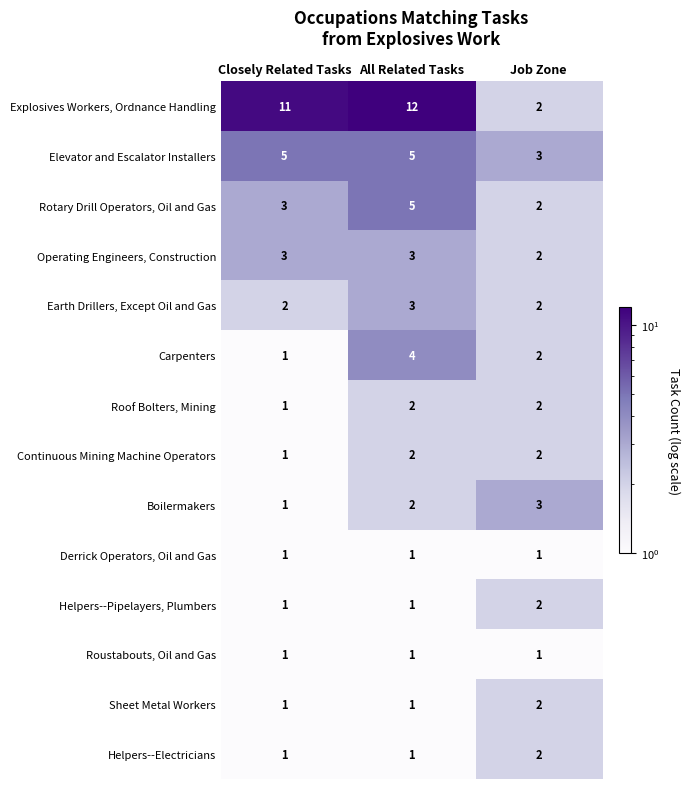

What is the difference between the highest and lowest values at Closely Related Tasks?

10